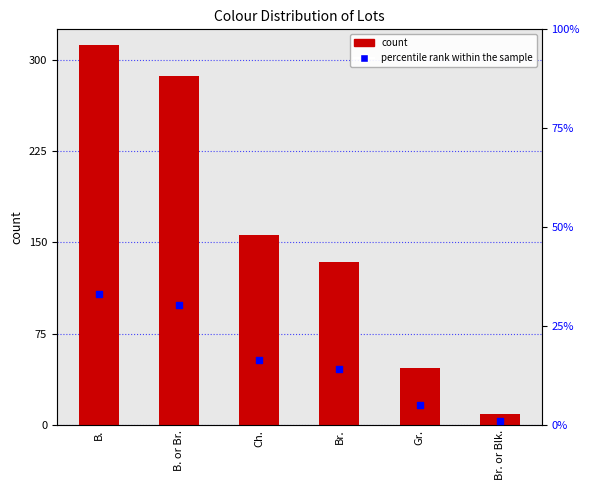

Which series contains the highest Y value?

count